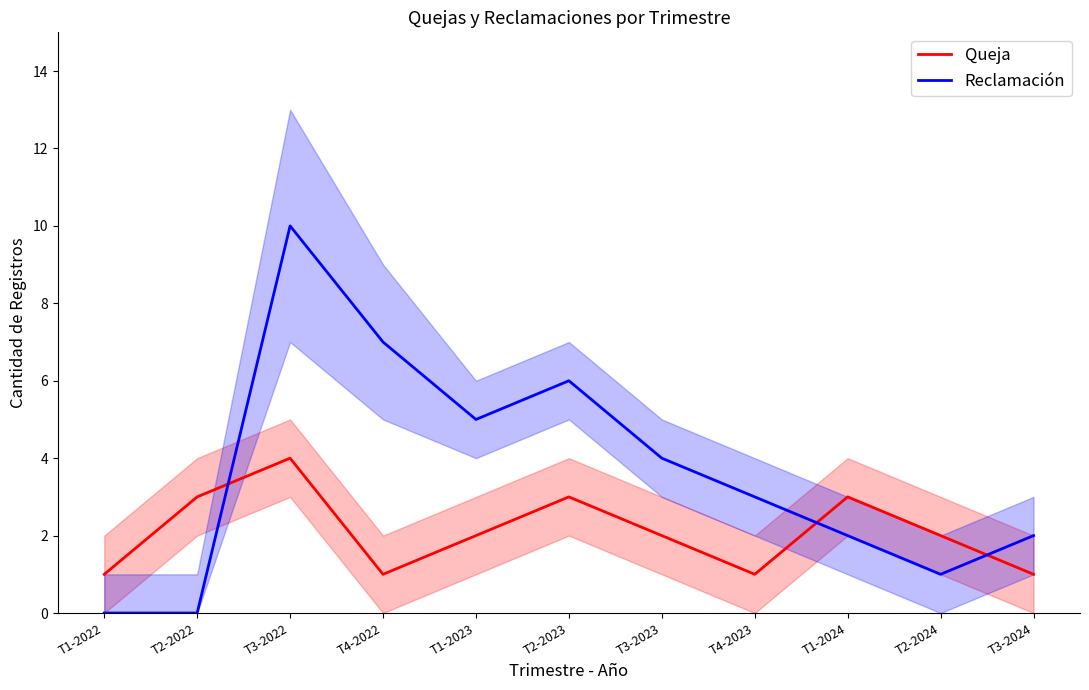

How many series are shown in this chart?

2